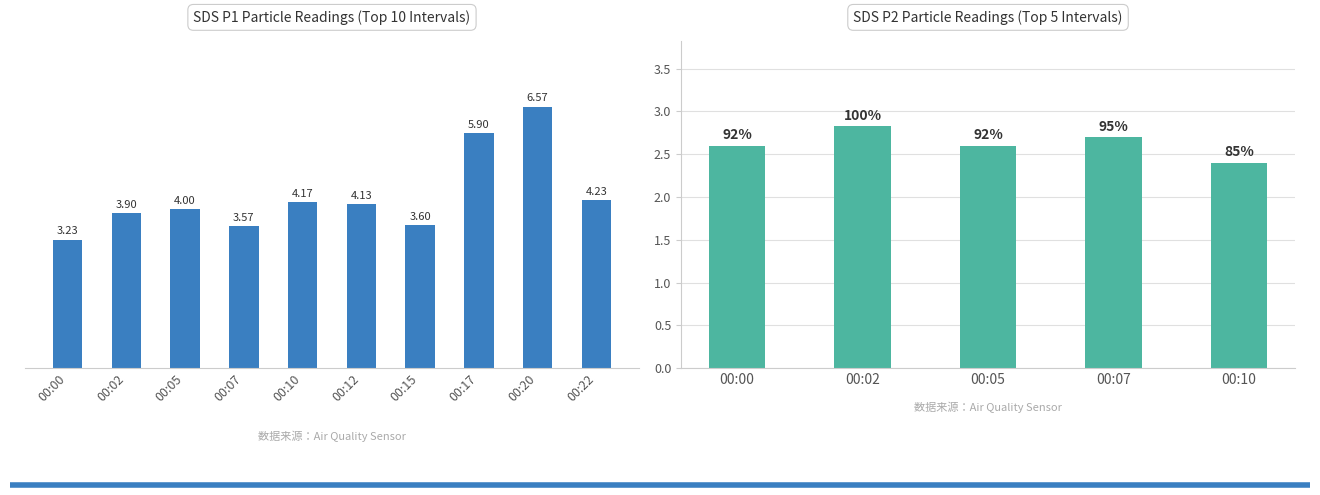

List the labels in order of value, smallest first.

00:00, 00:07, 00:15, 00:02, 00:05, 00:12, 00:10, 00:22, 00:17, 00:20